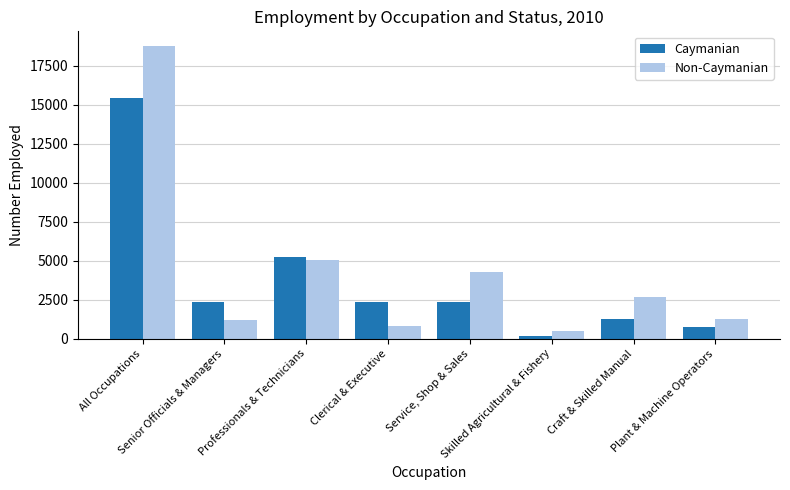

Which series has the widest spread of values?

Non-Caymanian